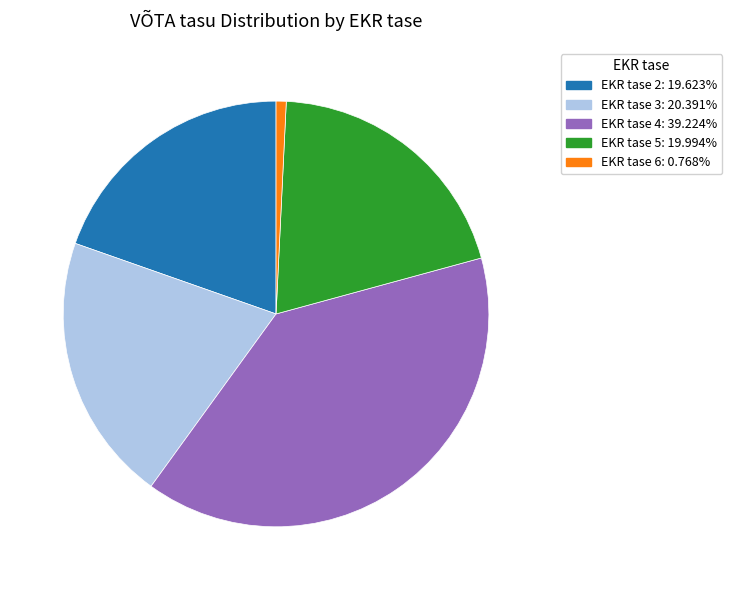

Is there a majority slice in this chart?

No